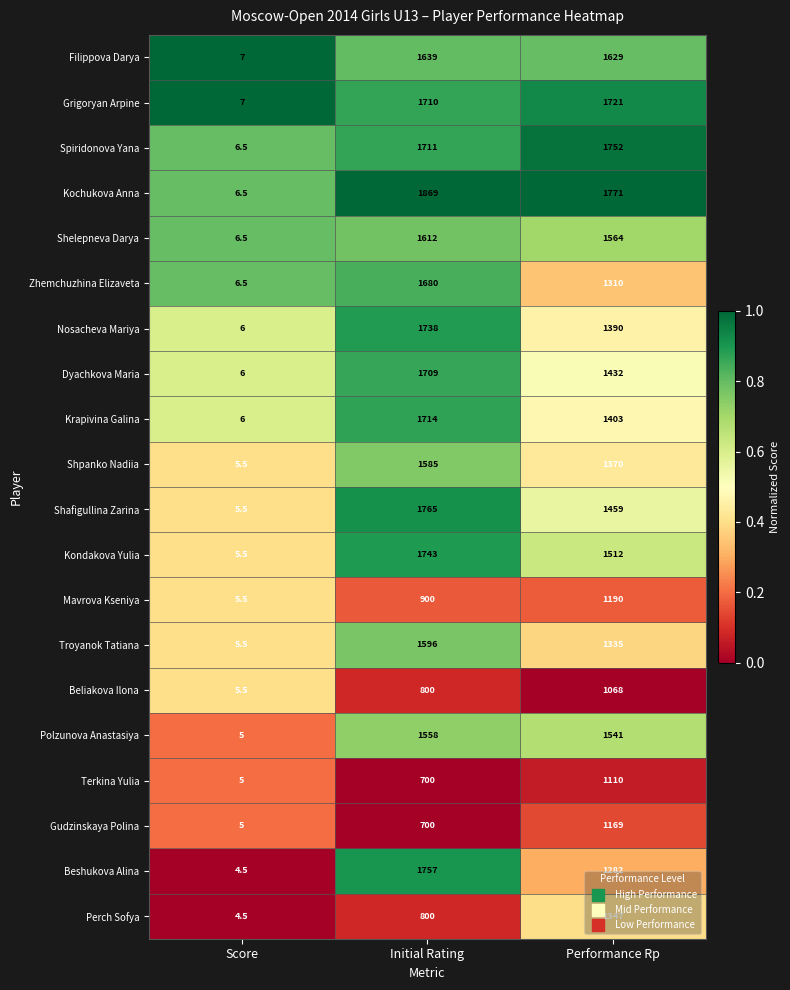

Rank the series by their maximum value, from lowest to highest.

Beliakova Ilona, Terkina Yulia, Gudzinskaya Polina, Mavrova Kseniya, Perch Sofya, Polzunova Anastasiya, Shpanko Nadiia, Troyanok Tatiana, Shelepneva Darya, Filippova Darya, Zhemchuzhina Elizaveta, Dyachkova Maria, Krapivina Galina, Grigoryan Arpine, Nosacheva Mariya, Kondakova Yulia, Spiridonova Yana, Beshukova Alina, Shafigullina Zarina, Kochukova Anna